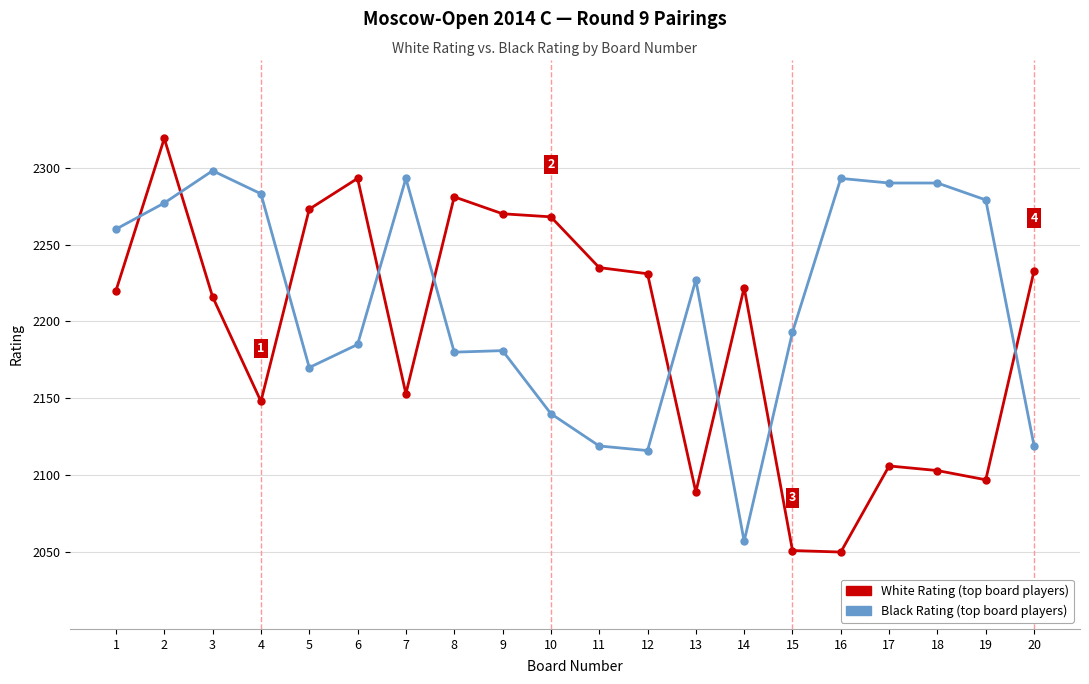

Count the number of data series in this chart.

2